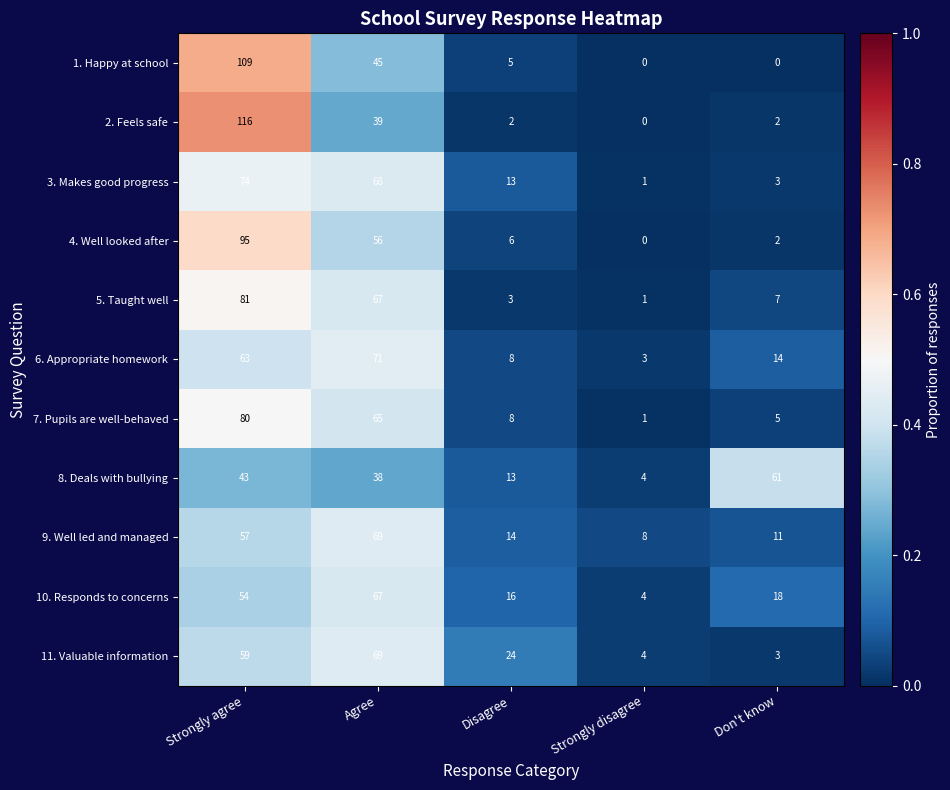

At how many categories does at least one series exceed 17?

4